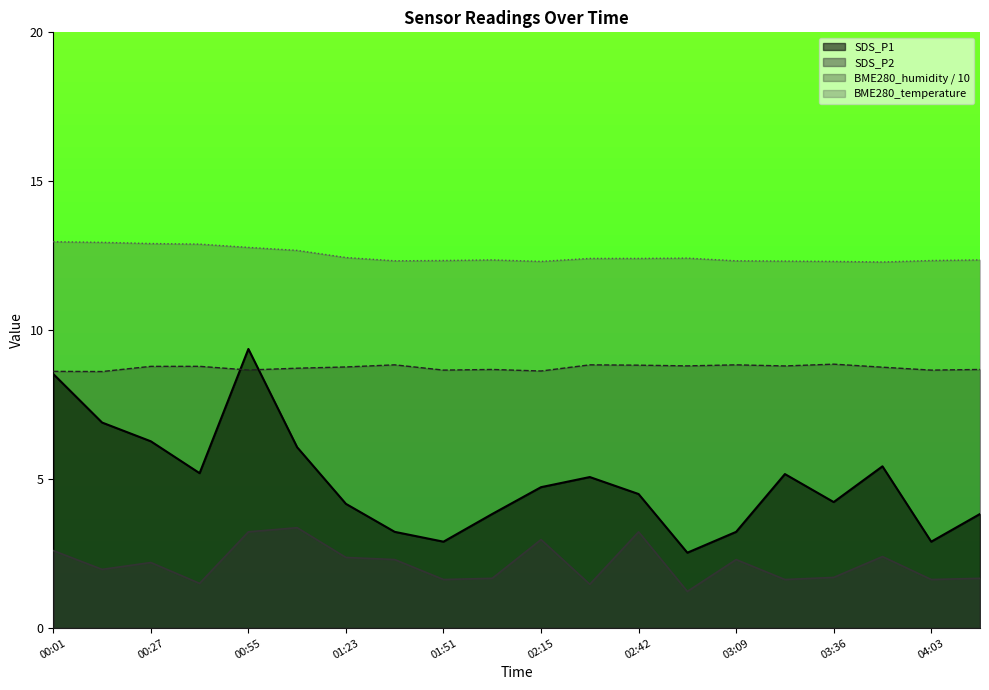

At 00:27, list the series in order from largest to smallest.

BME280_temperature, BME280_humidity / 10, SDS_P1, SDS_P2